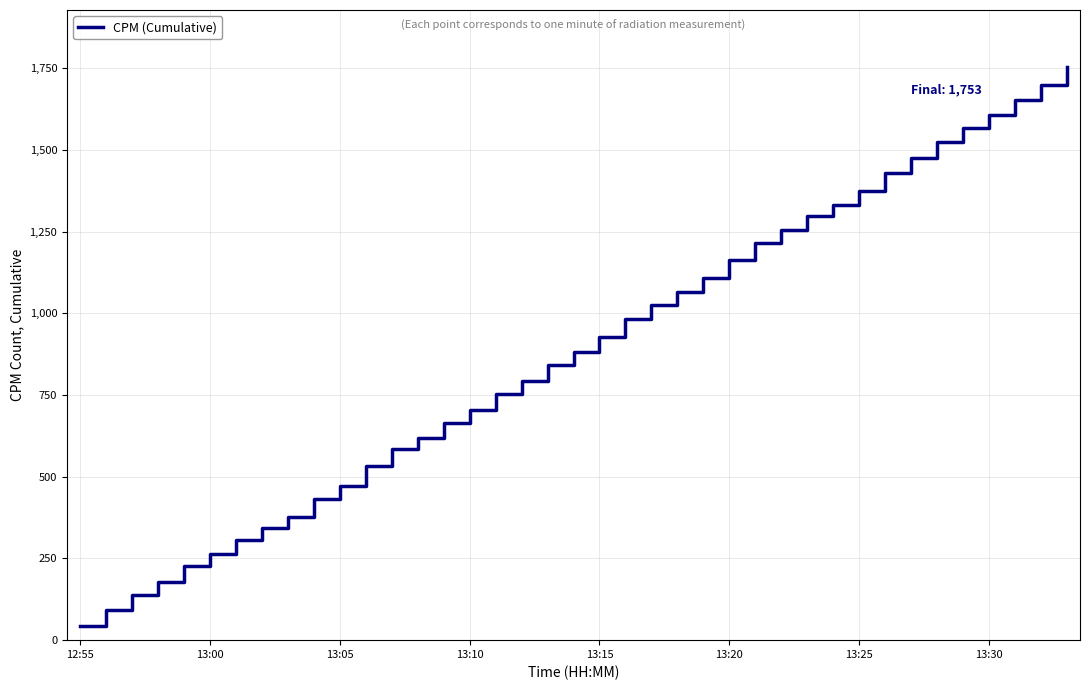

What is the sum of all values?

34707